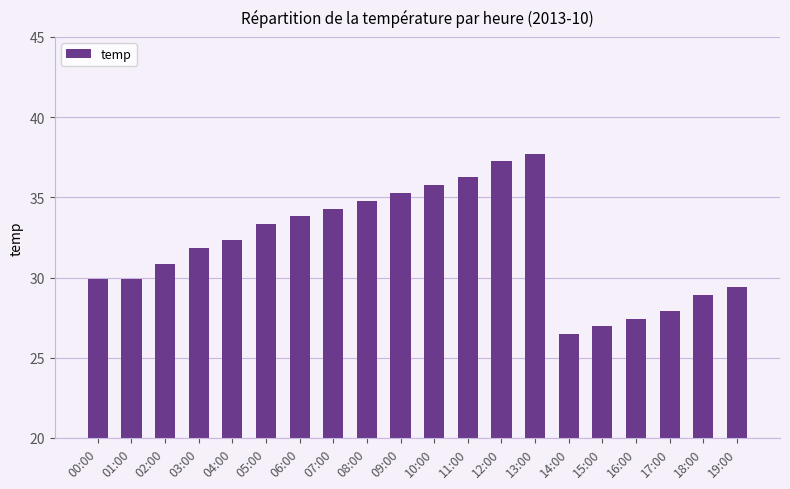

What is the label of the 12th bar from the right?

08:00